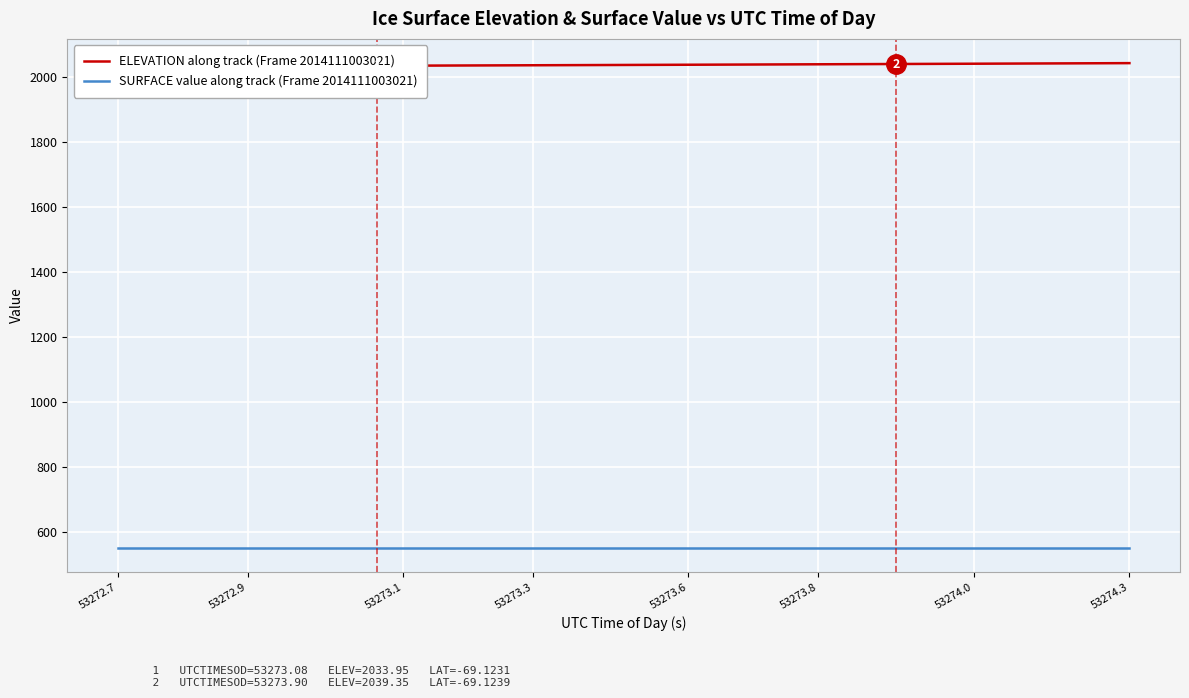

What is the difference between the maximum and minimum values in the ELEVATION along track (Frame 2014111003021) series?

10.5